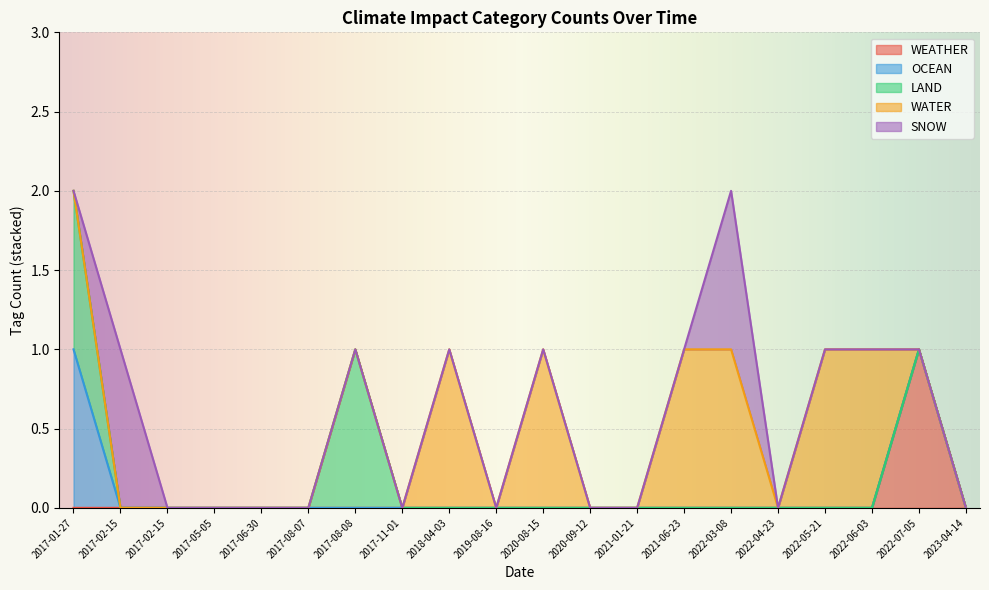

What is the greatest value displayed?

1